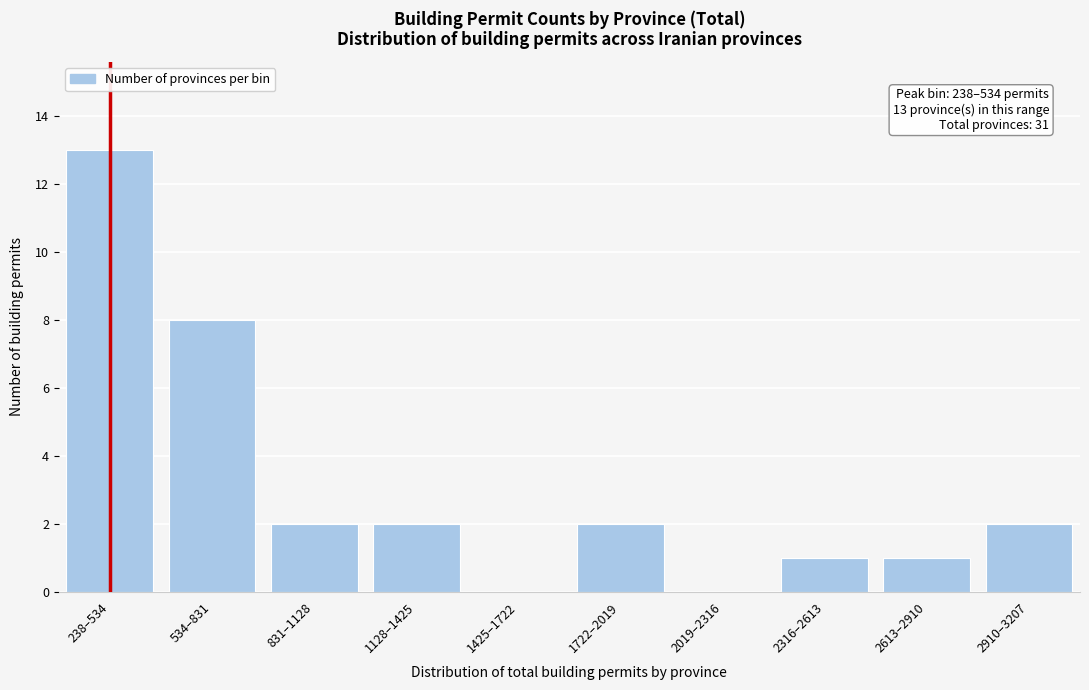

Reading left to right, transcribe all the data shown in this chart.

238–534=13	534–831=8	831–1128=2	1128–1425=2	1425–1722=0	1722–2019=2	2019–2316=0	2316–2613=1	2613–2910=1	2910–3207=2